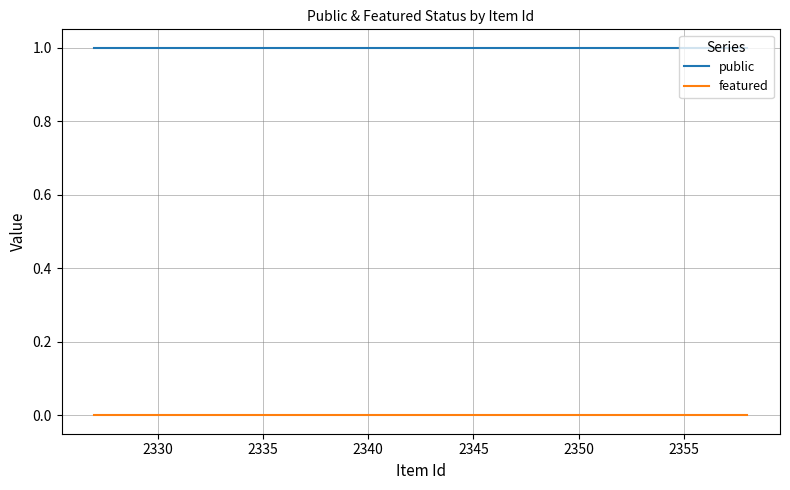

What are all the series names shown in the legend?

public, featured